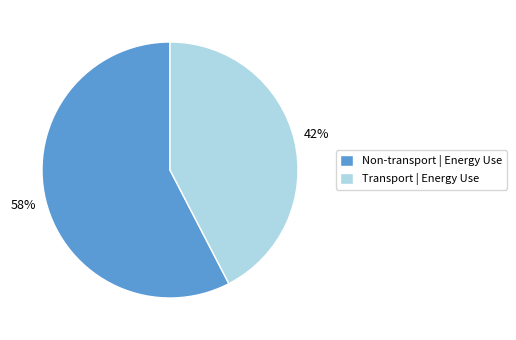

Count the number of slices in the pie.

2